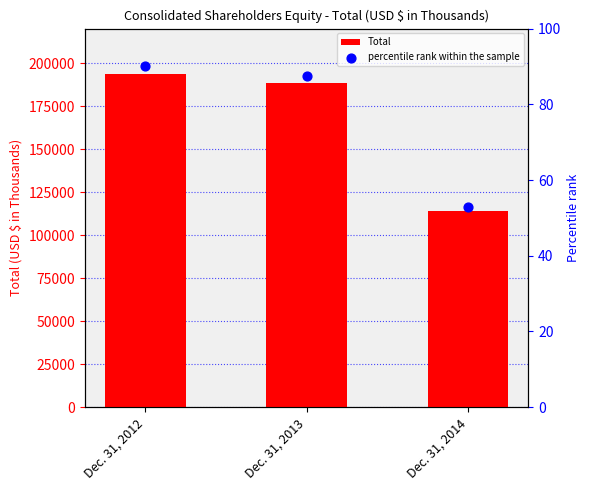

What is the total value across all series at Dec. 31, 2012?

193924.0